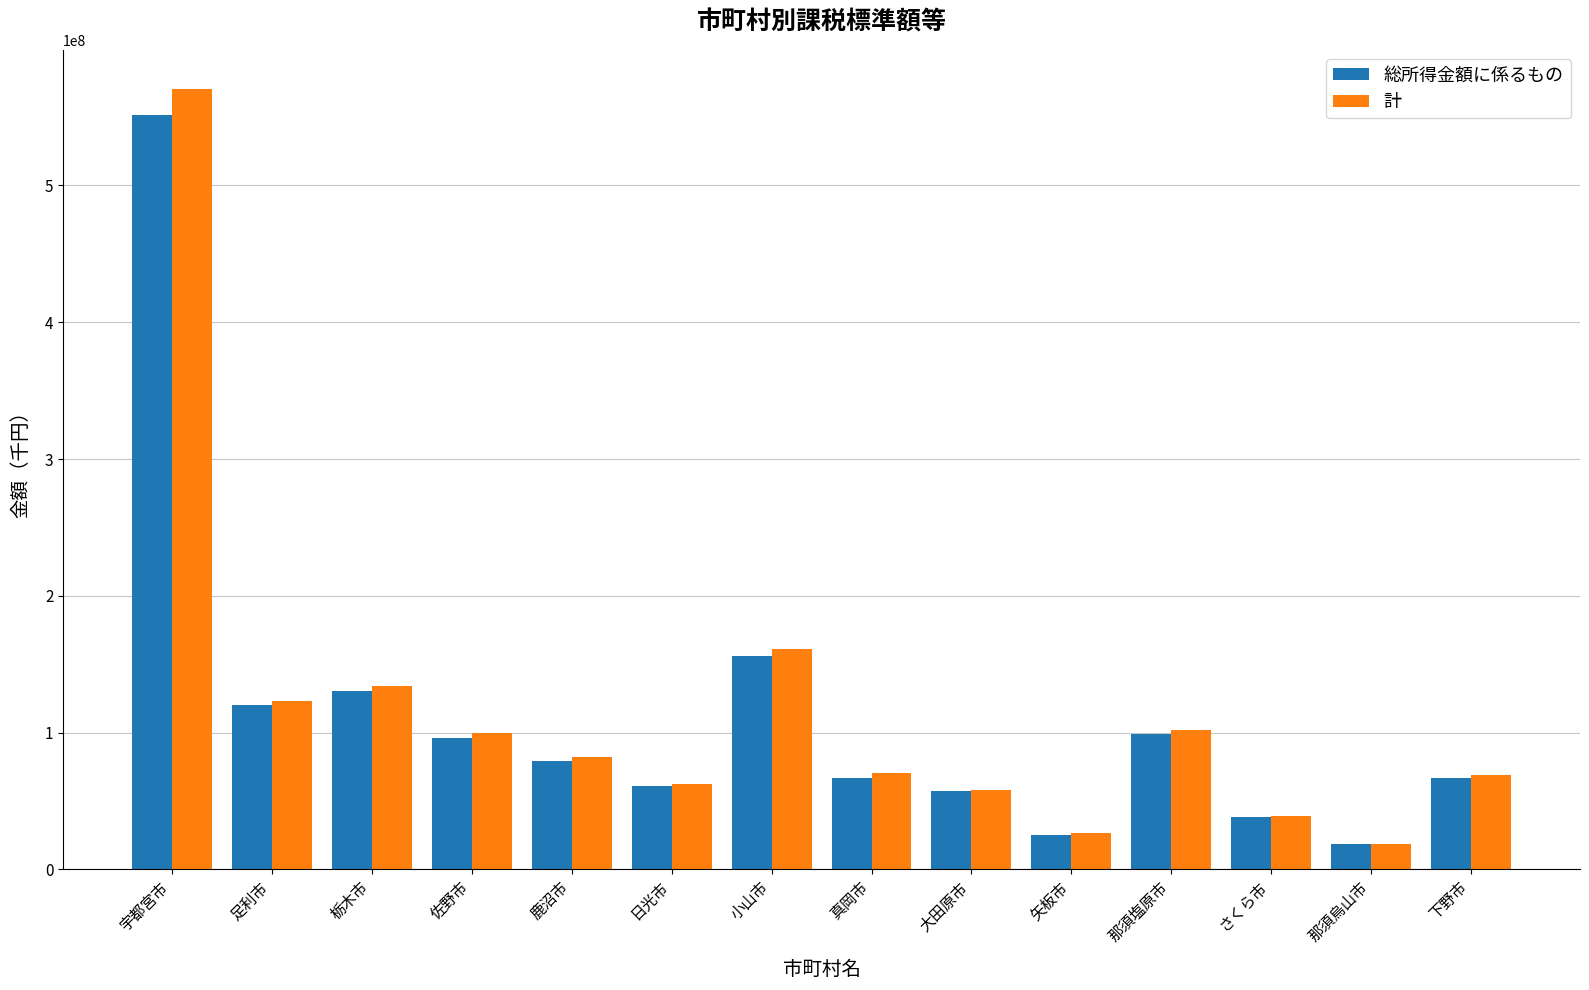

True or false: 総所得金額に係るもの has a value of 207943733 at 栃木市.

False